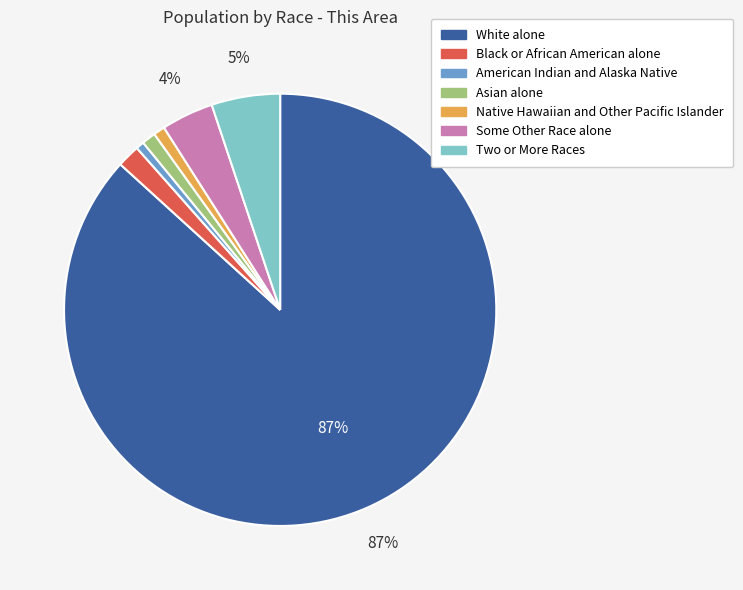

What percentage is the American Indian and Alaska Native slice, to the nearest percent?

1%